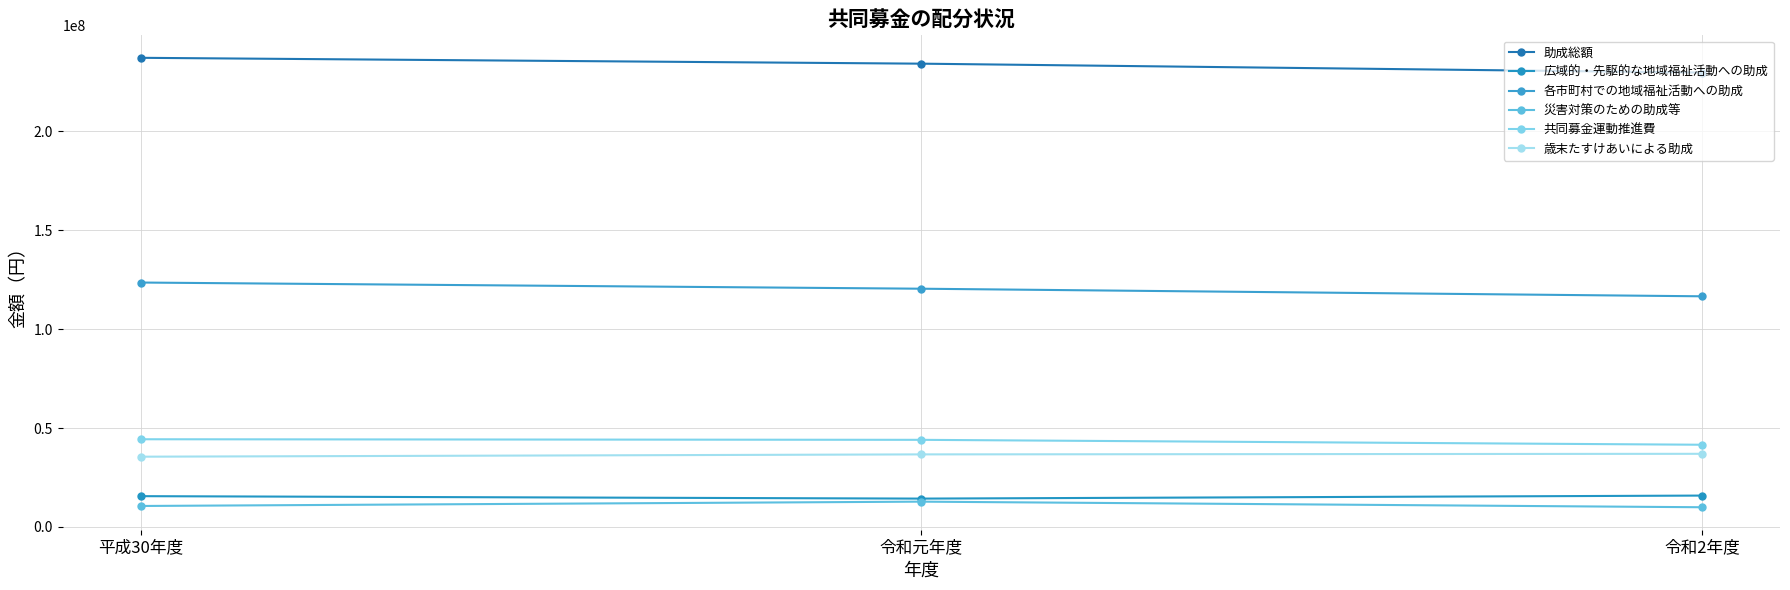

Count the 災害対策のための助成等 values in the range 9958000 to 12790000.

3